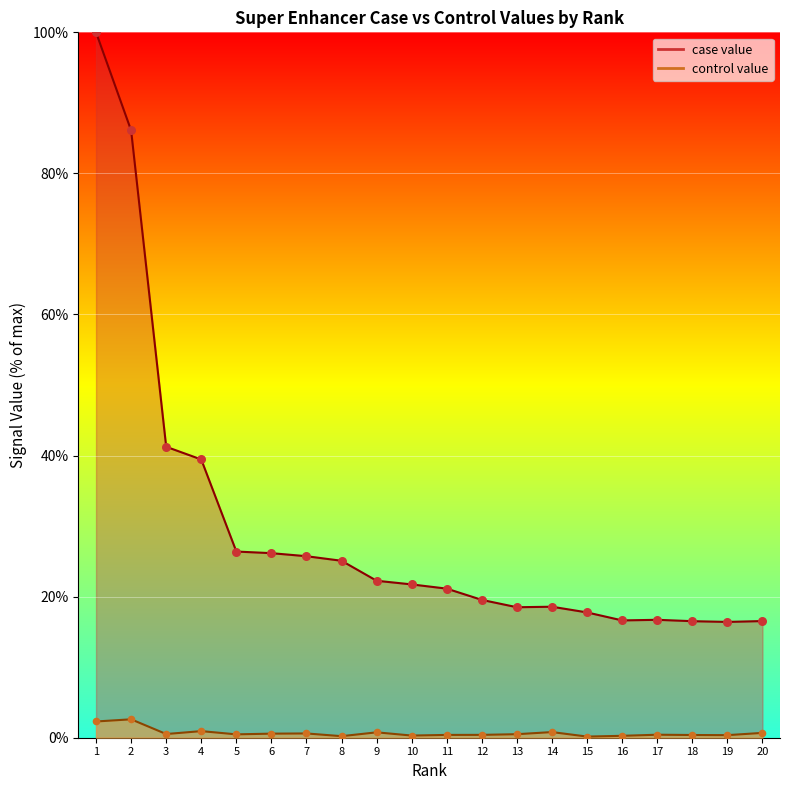

Which series reaches the minimum Y coordinate?

control value